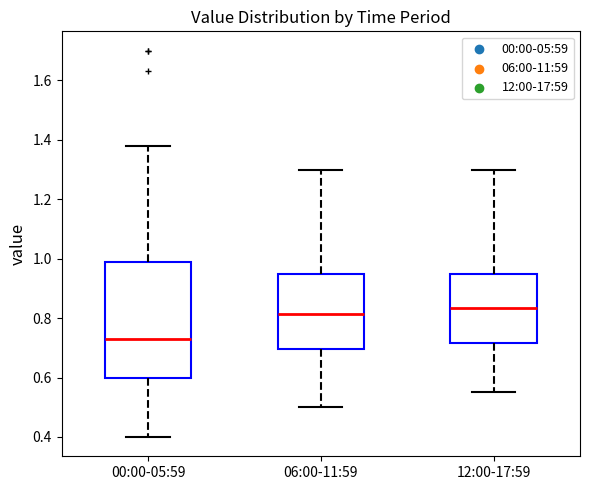

Which box is the tallest, from its lower edge to its upper edge?

00:00-05:59